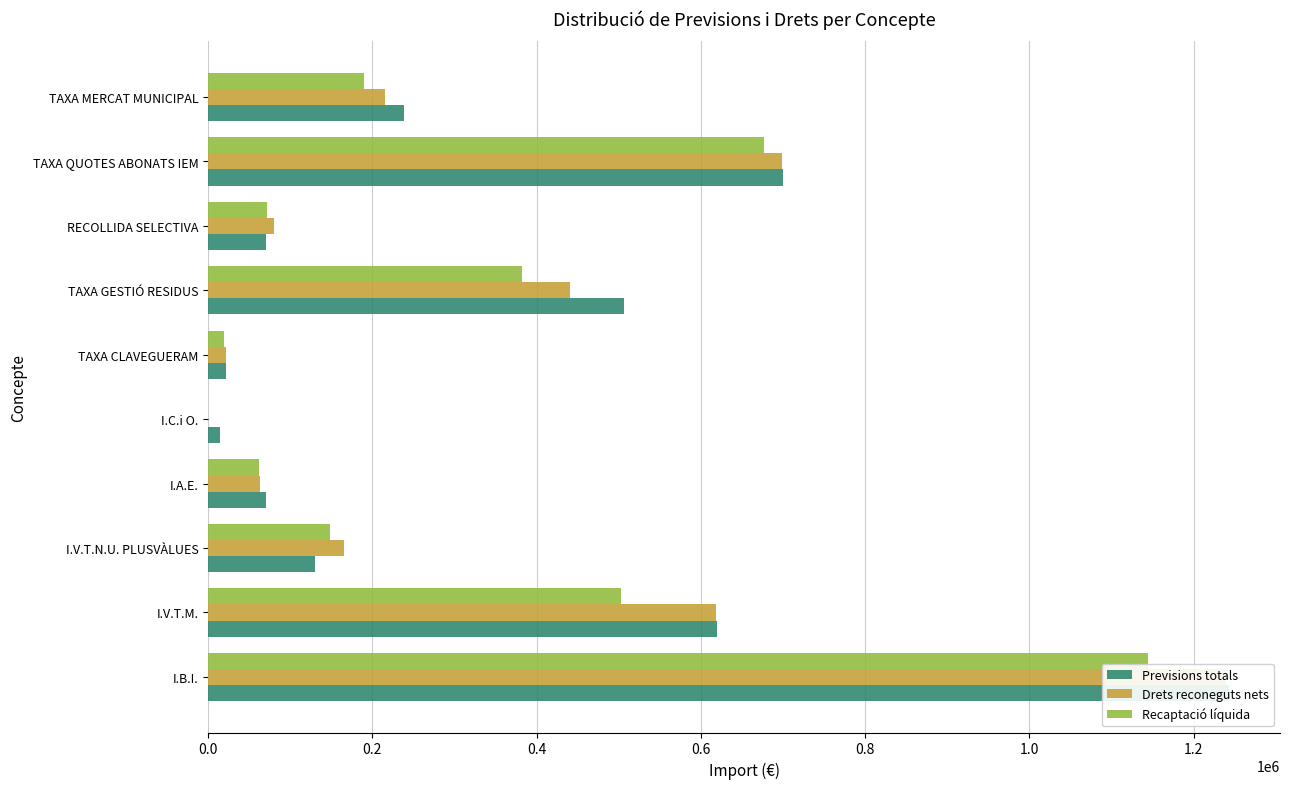

Does the chart contain stacked bars?

No